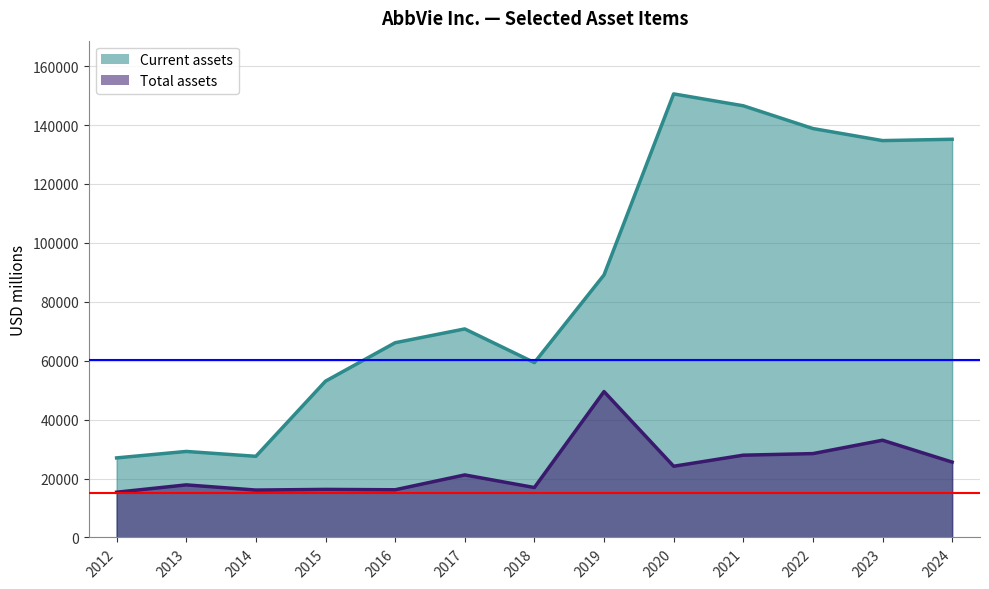

At which label is Total assets line closest to 88786?

2019